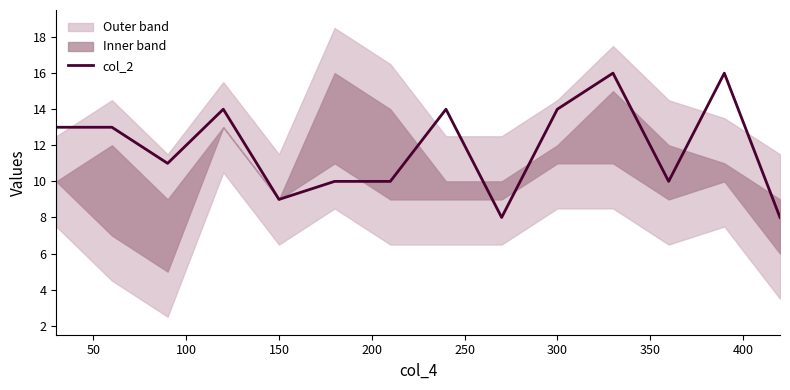

Reading left to right, what are all the values shown in this chart?

13	13	11	14	9	10	10	14	8	14	16	10	16	8